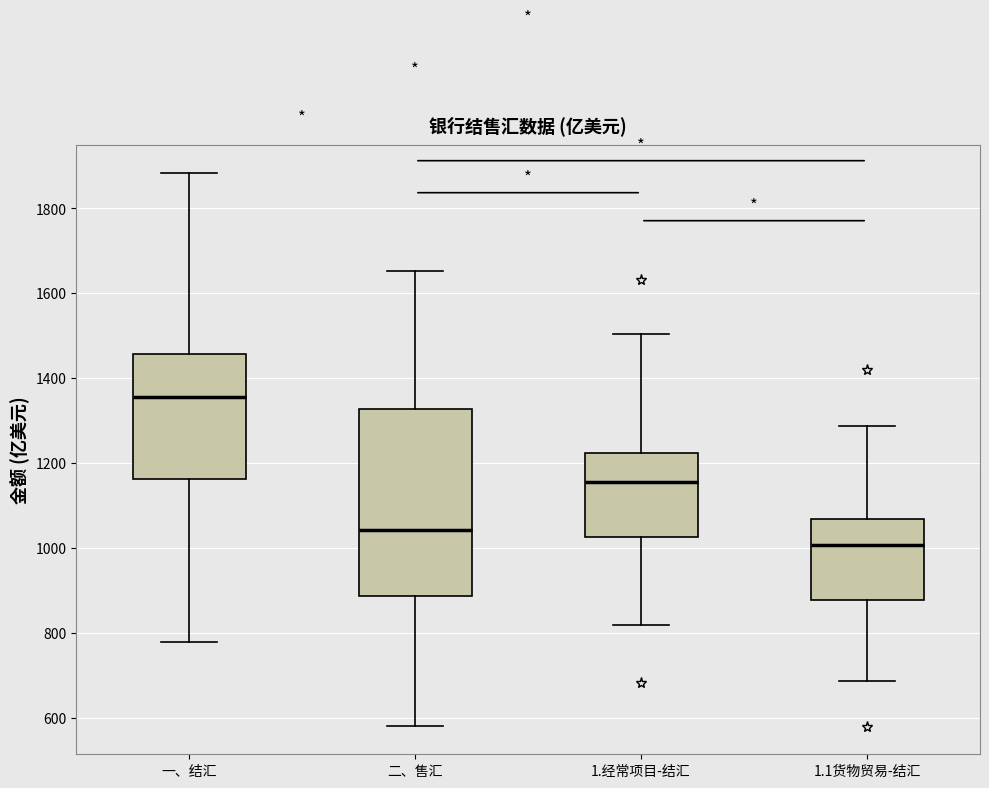

Comparing the boxes themselves (not the whiskers), which one is the tallest?

二、售汇